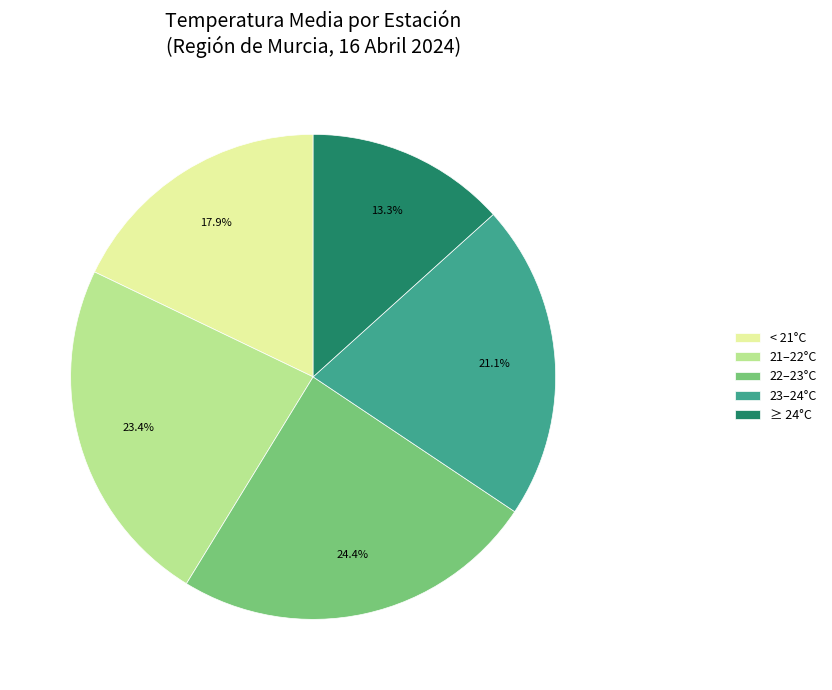

Which slice is the largest?

22–23°C